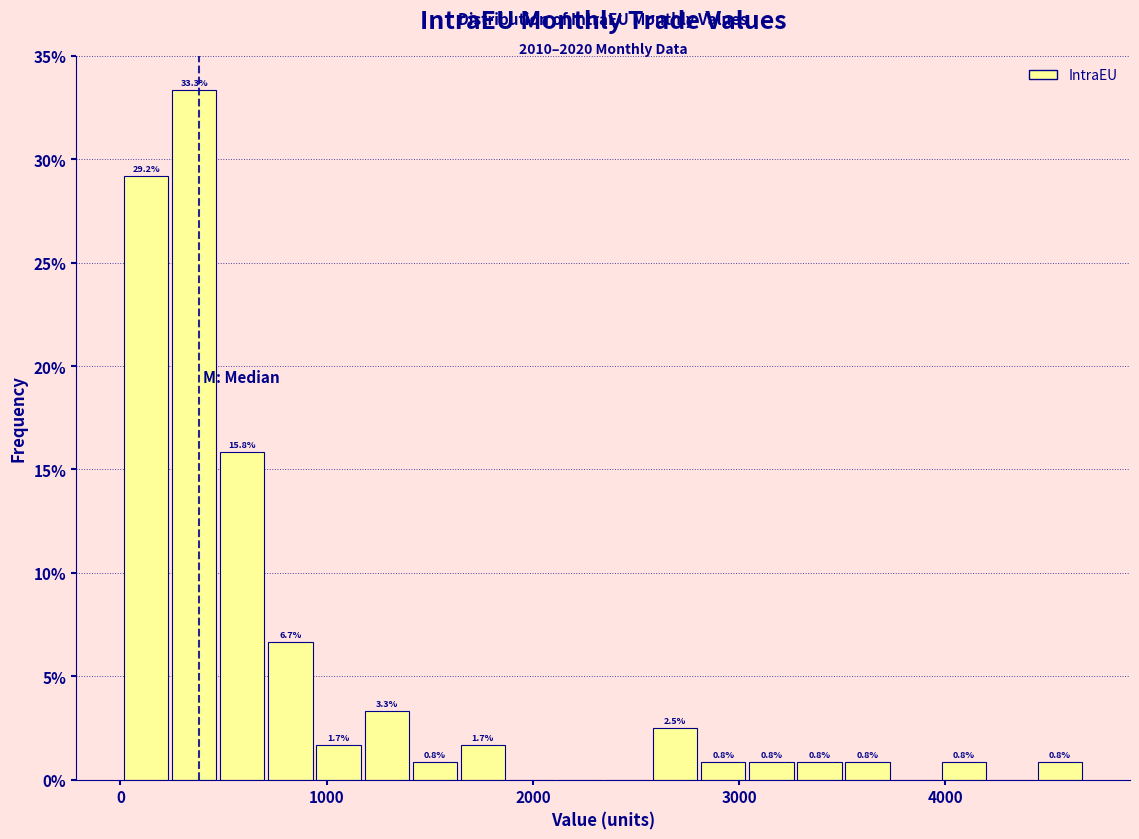

Read against the x-axis, roughly where is the centre of the tallest bar?

400